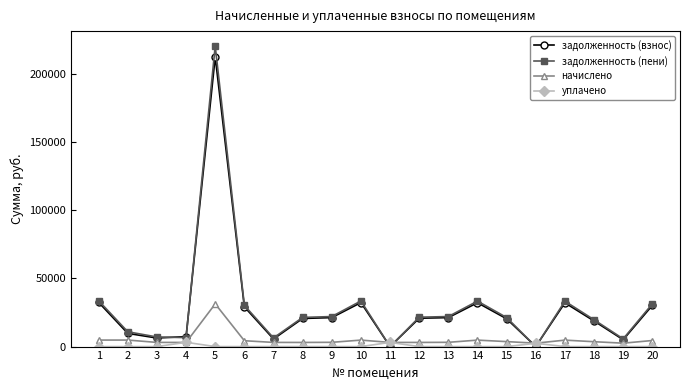

What is the total value across all series at 6?

63594.3